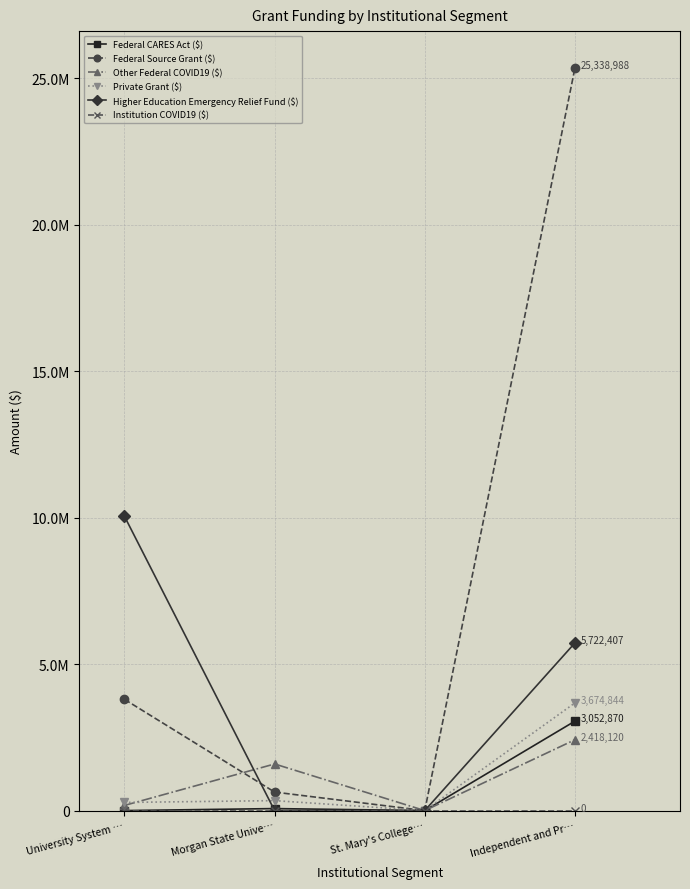

The Federal CARES Act ($) series shows 101490 at Morgan State Unive…. True or false?

False